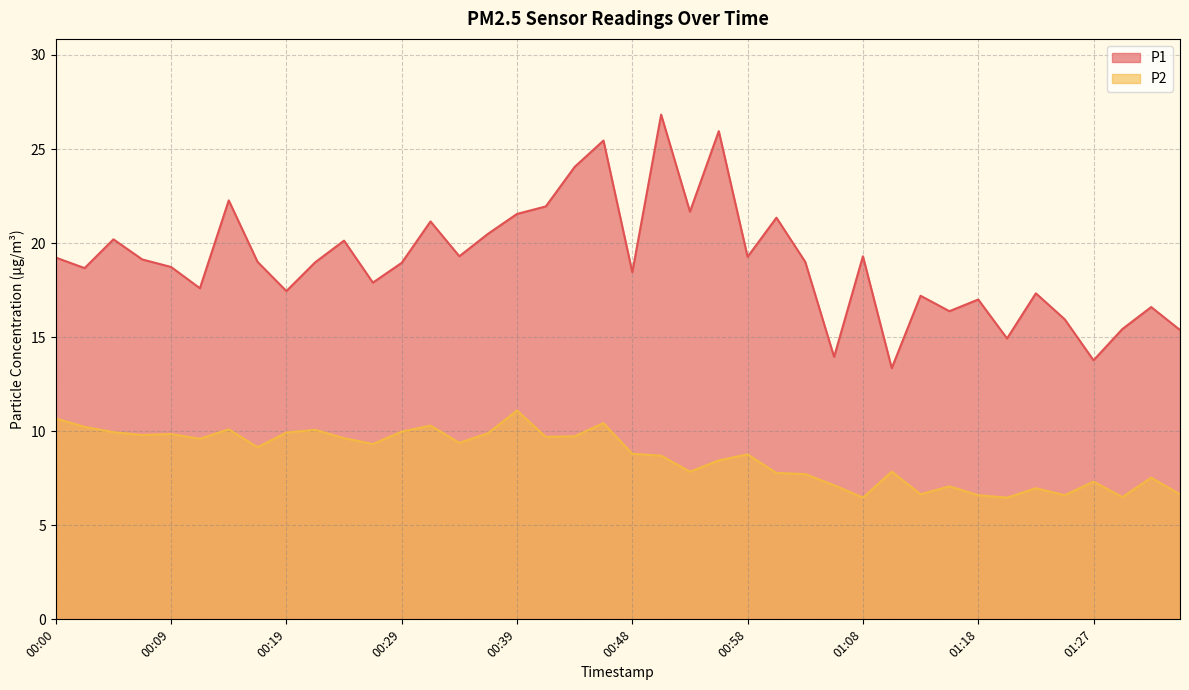

Reading left to right, what are all the values shown in this chart?

P1: 19.2	18.7	20.2	19.1	18.7	17.6	22.3	19.0	17.4	19.0	20.1	17.9	18.9	21.1	19.3	20.5	21.6	21.9	24.1	25.4	18.4	26.8	21.7	25.9	19.3	21.4	19.0	13.9	19.3	13.3	17.2	16.4	17.0	14.9	17.3	15.9	13.8	15.4	16.6	15.4
P2: 10.7	10.2	9.9	9.8	9.8	9.6	10.1	9.2	9.9	10.1	9.6	9.3	10.0	10.3	9.4	9.9	11.1	9.7	9.7	10.4	8.8	8.7	7.8	8.4	8.8	7.8	7.7	7.1	6.5	7.8	6.7	7.1	6.6	6.5	7.0	6.6	7.3	6.5	7.5	6.7